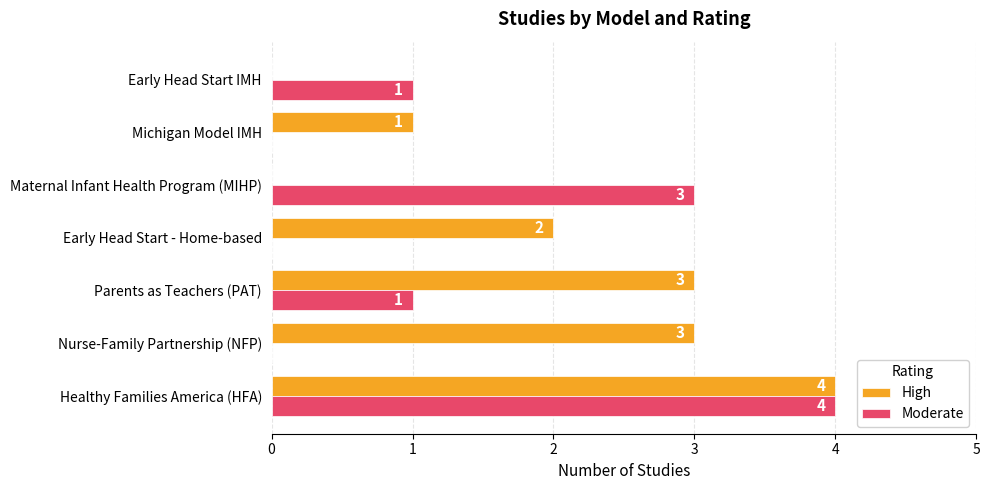

Between Maternal Infant Health Program (MIHP) and Early Head Start IMH, which series saw the biggest shift?

Moderate